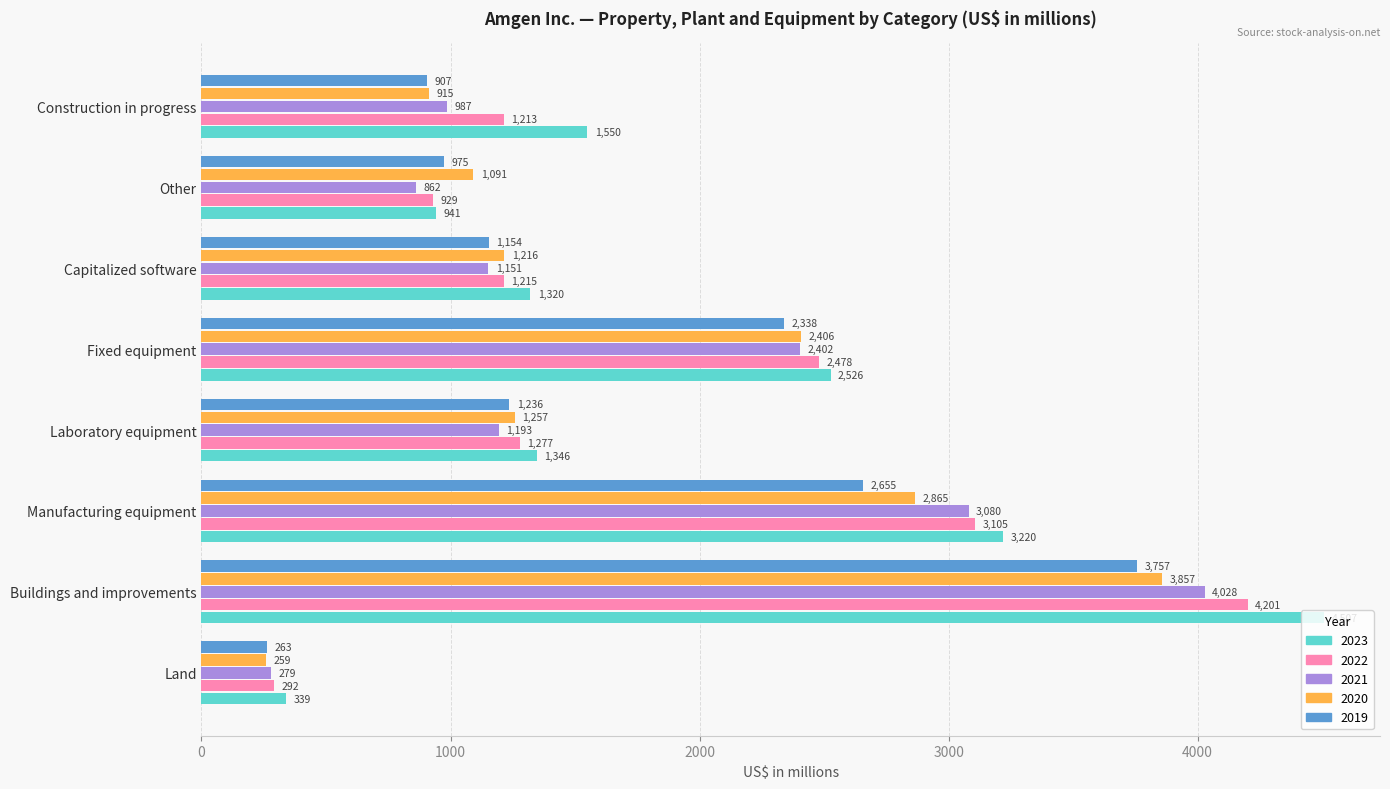

Which category has the highest value across all series?

Buildings and improvements